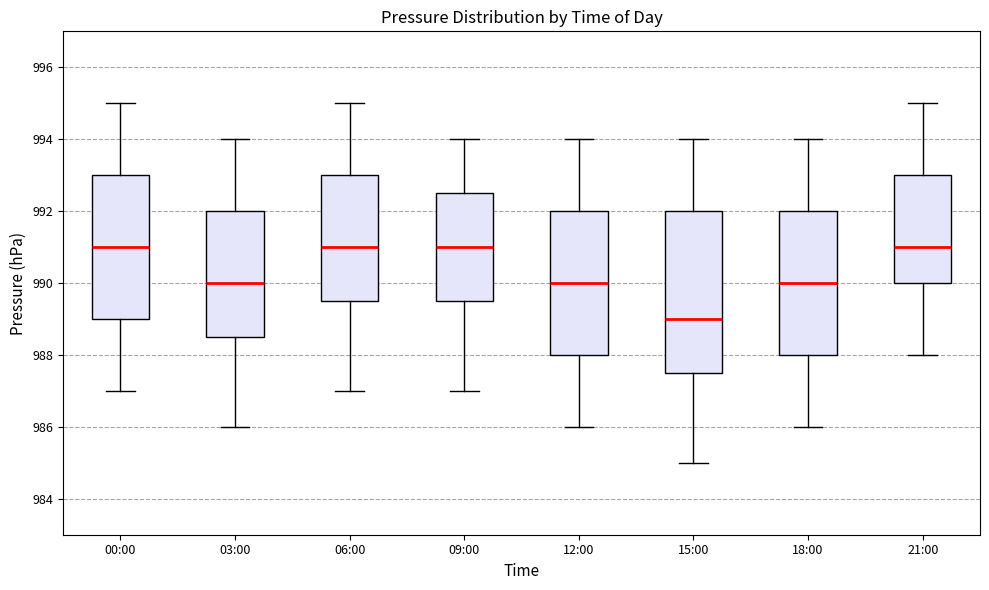

Reading left to right, transcribe this box plot: for each box, give where its median line is, the range the box spans, and where its two whiskers end, as read against the y-axis. The values are not printed on the chart, so give them approximately, as read against the axis.

00:00: median 991.0, box 989.0 to 993.0, whiskers 987.0 to 995.0
03:00: median 990.0, box 988.6 to 992.0, whiskers 986.0 to 994.0
06:00: median 991.0, box 989.6 to 993.0, whiskers 987.0 to 995.0
09:00: median 991.0, box 989.6 to 992.6, whiskers 987.0 to 994.0
12:00: median 990.0, box 988.0 to 992.0, whiskers 986.0 to 994.0
15:00: median 989.0, box 987.6 to 992.0, whiskers 985.0 to 994.0
18:00: median 990.0, box 988.0 to 992.0, whiskers 986.0 to 994.0
21:00: median 991.0, box 990.0 to 993.0, whiskers 988.0 to 995.0